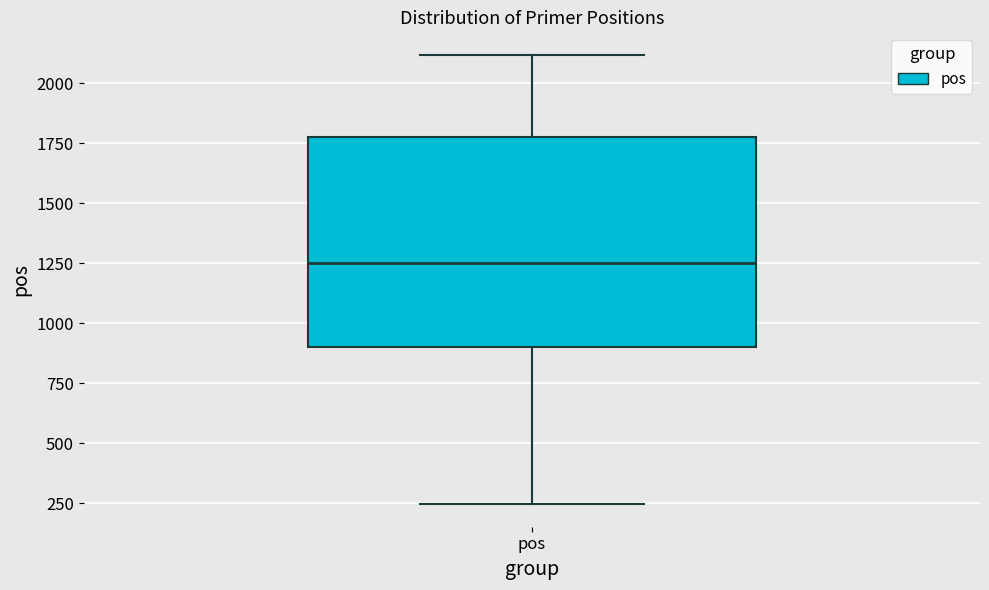

Read this box plot against the y-axis: the position of the median line, the range covered by the box, and the ends of both whiskers. The values are not printed on the chart, so give them approximately, as read against the axis.

median 1250, box 900 to 1800, whiskers 250 to 2100